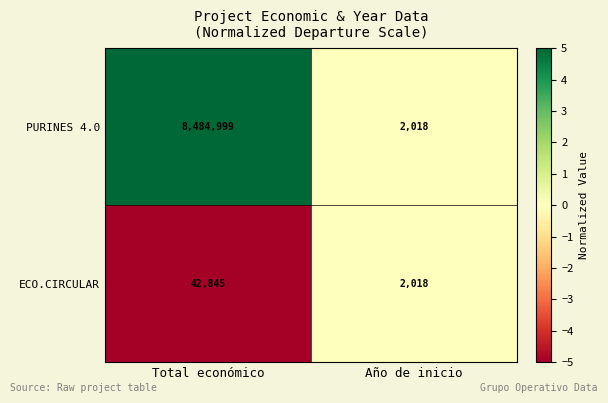

The PURINES 4.0 series shows 14345148 at Total económico. True or false?

False